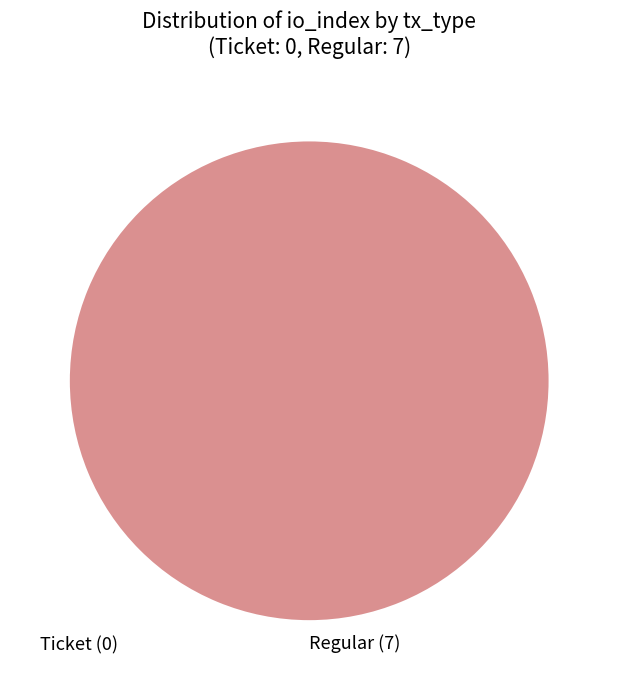

Rank the categories by value from lowest to highest.

Regular (7)